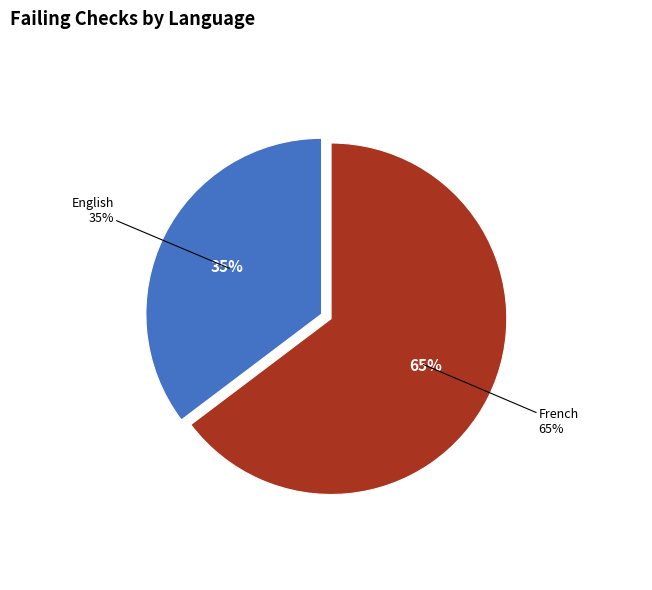

Which category has the biggest portion of the pie?

French